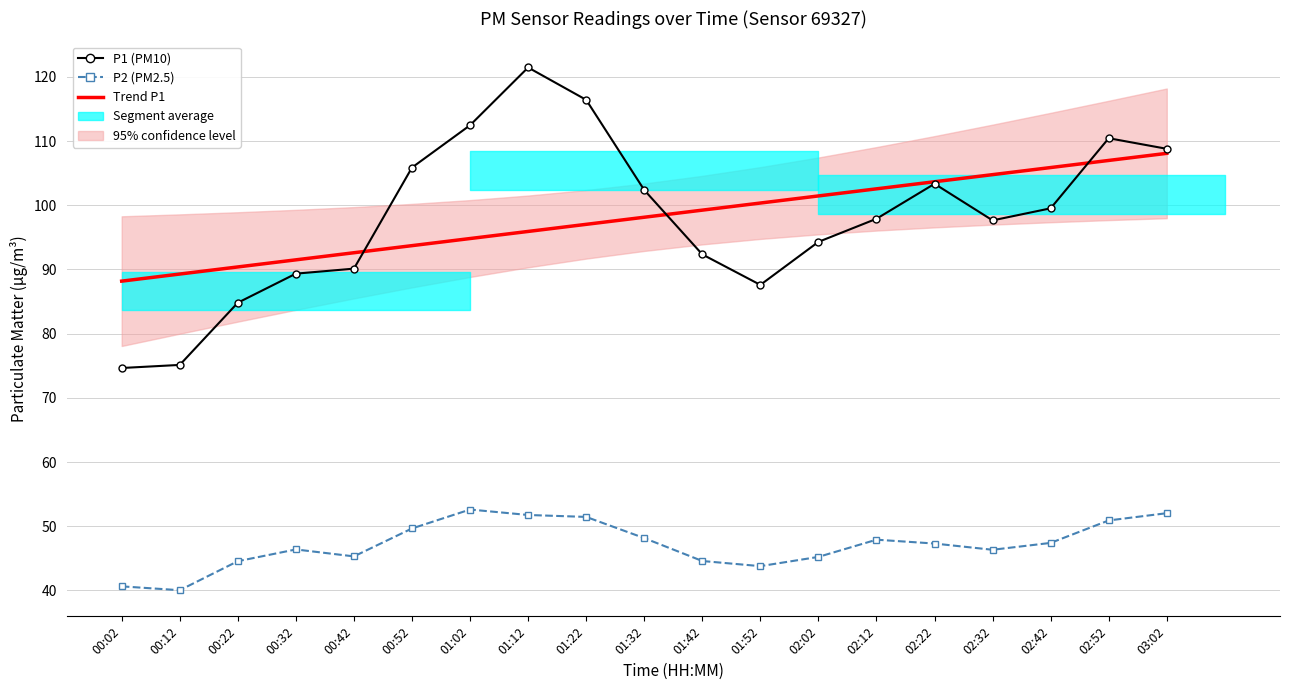

What is the difference between the highest and lowest values at 01:32?

54.2